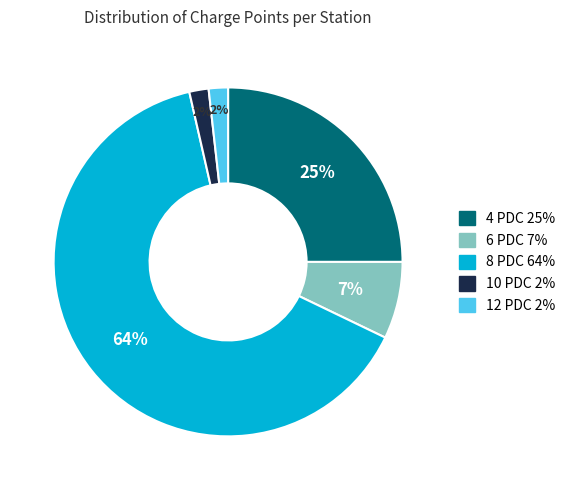

How many slices are in this pie chart?

5